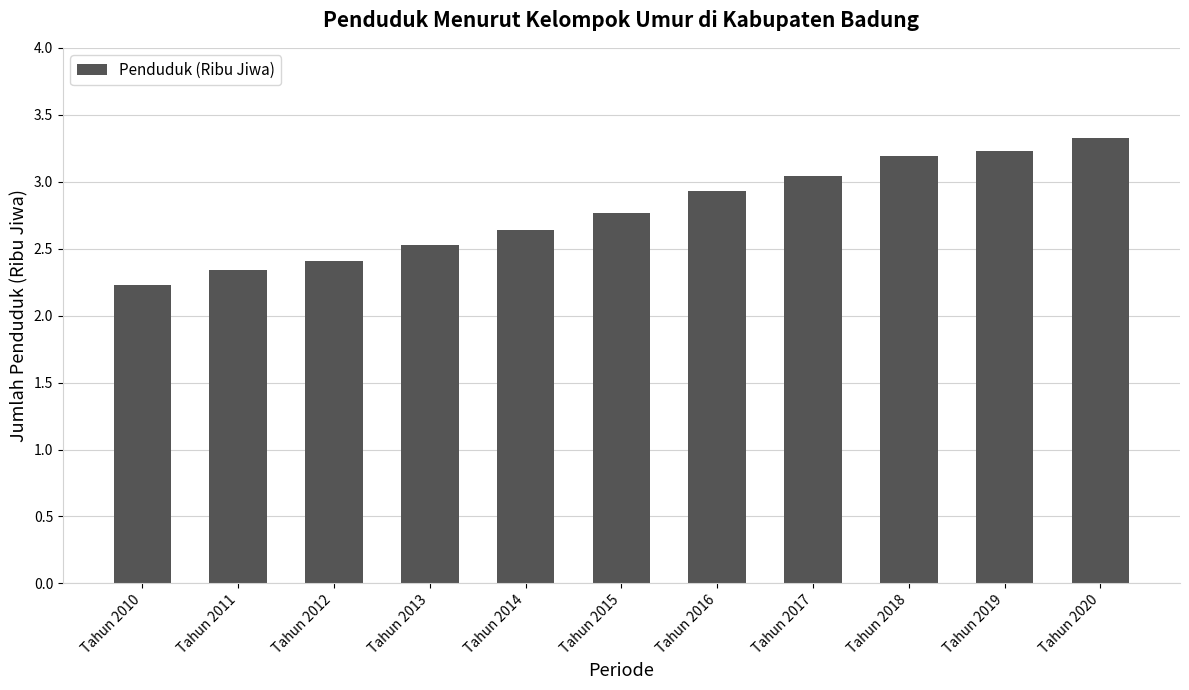

What is the value of the 4th bar from the left?

2.5